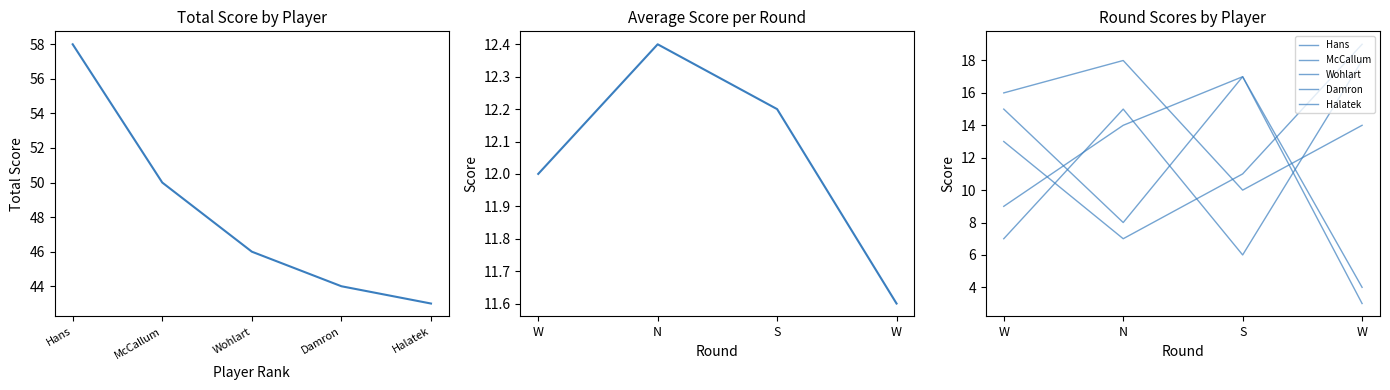

The value of McCallum, Mike at W is 13. True or false?

True